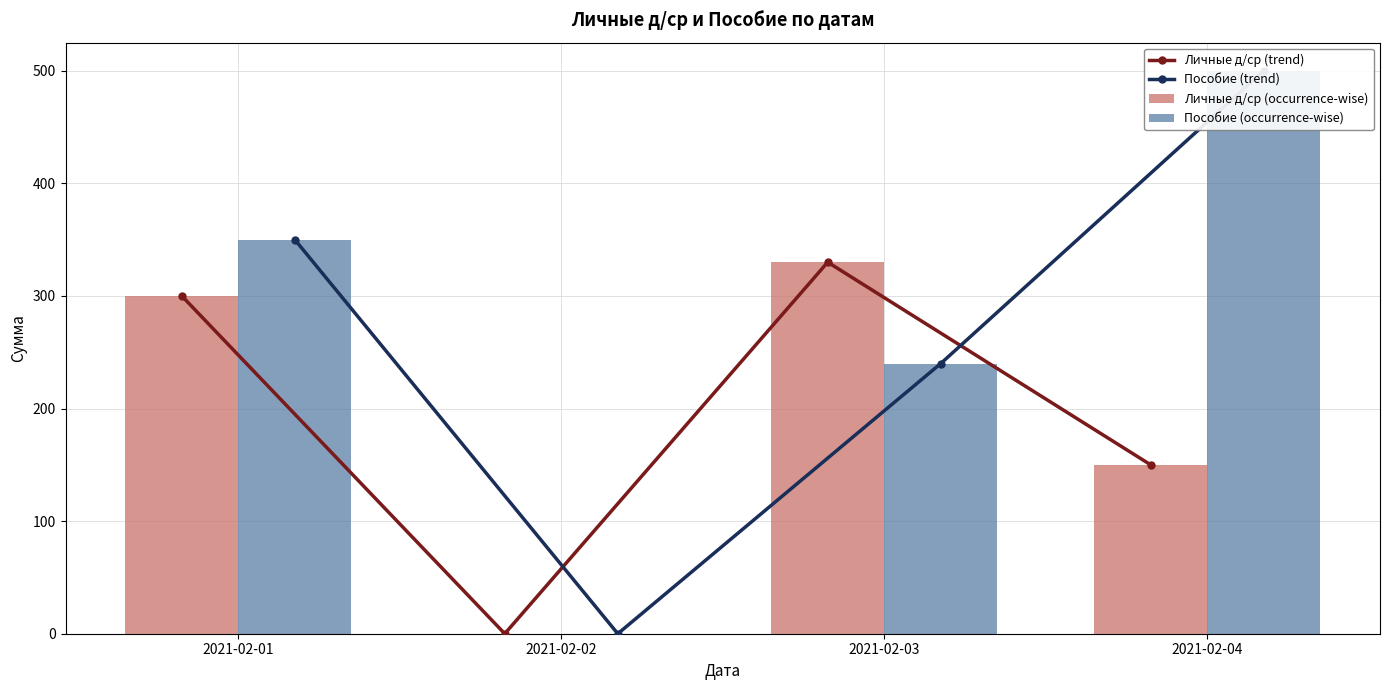

What are all the series names shown in the legend?

Личные д/ср (trend), Пособие (trend), Личные д/ср (occurrence-wise), Пособие (occurrence-wise)